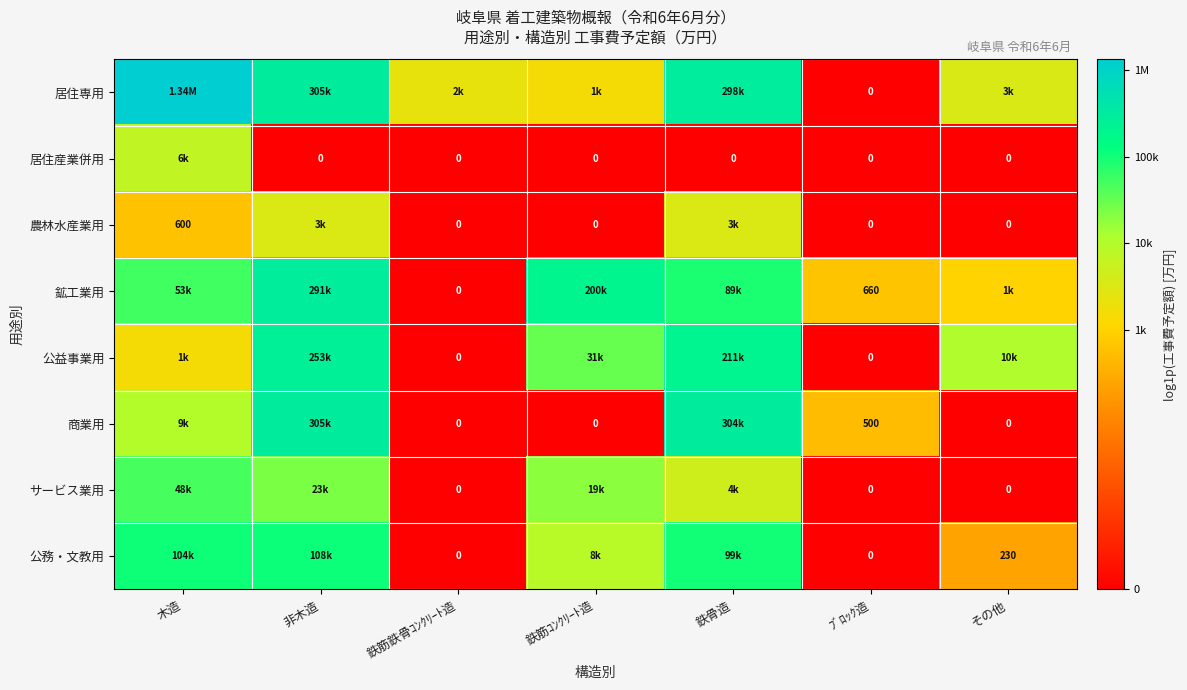

How many values in 居住産業併用 are above zero?

1